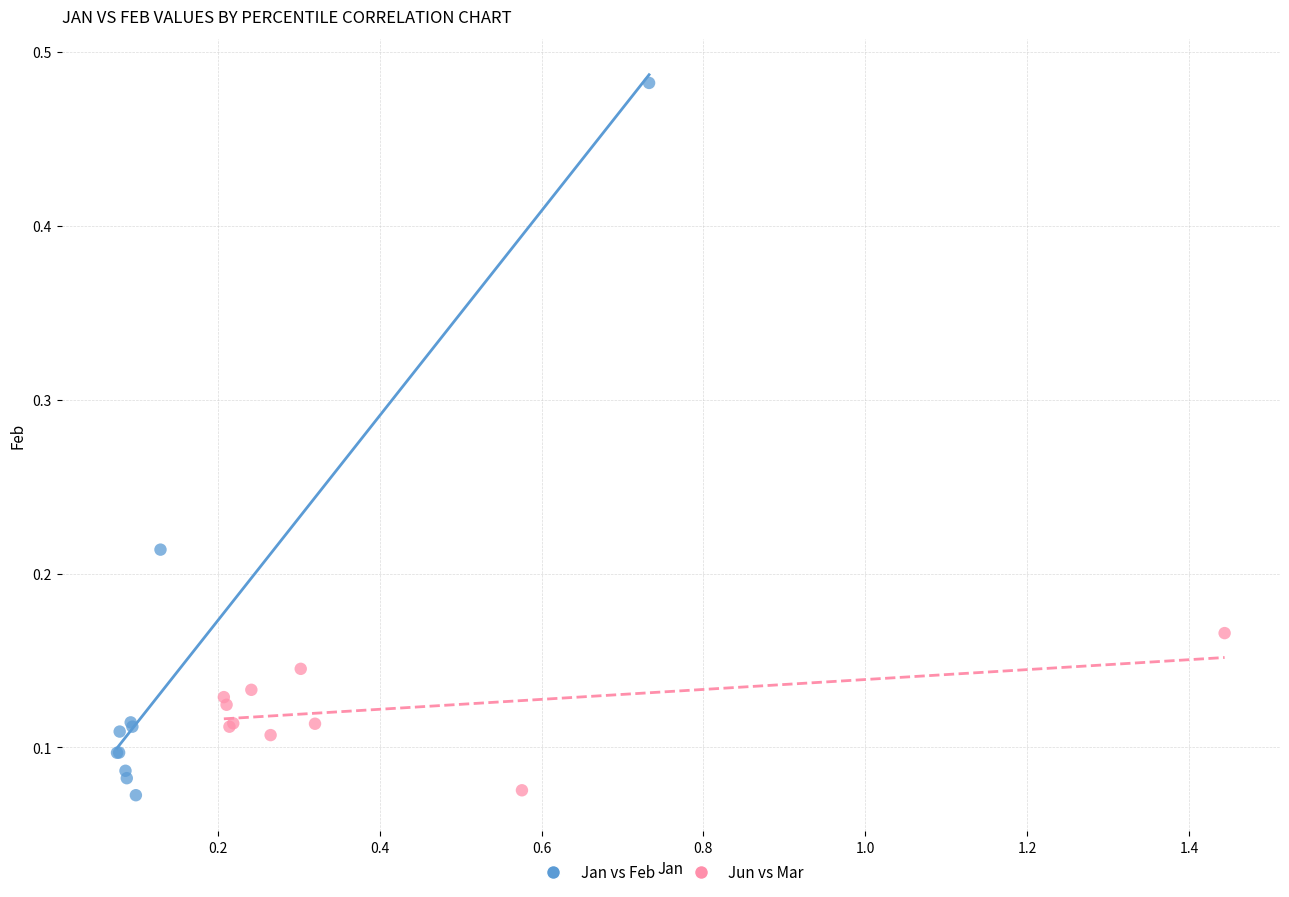

Which series contains the highest Y value?

Jan vs Feb